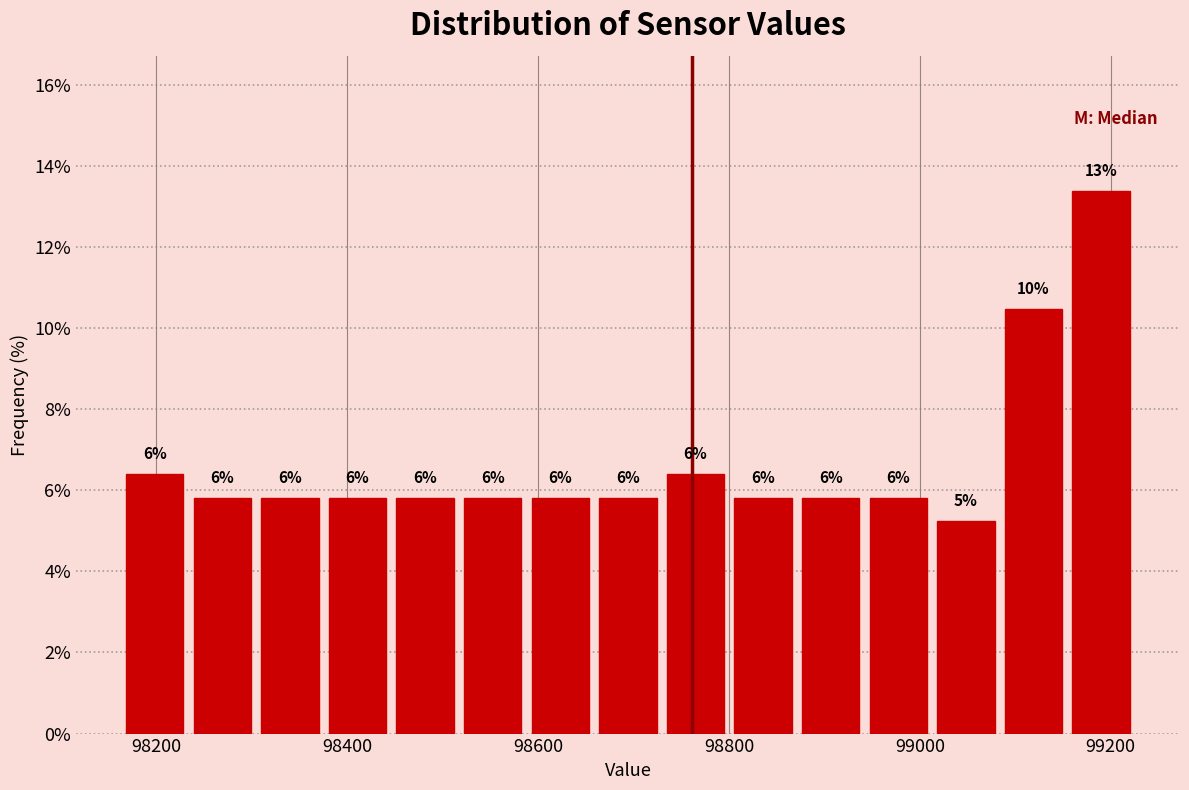

Around what value on the x-axis is the tallest bar? Give the approximate position of its centre, as read against the axis.

99180